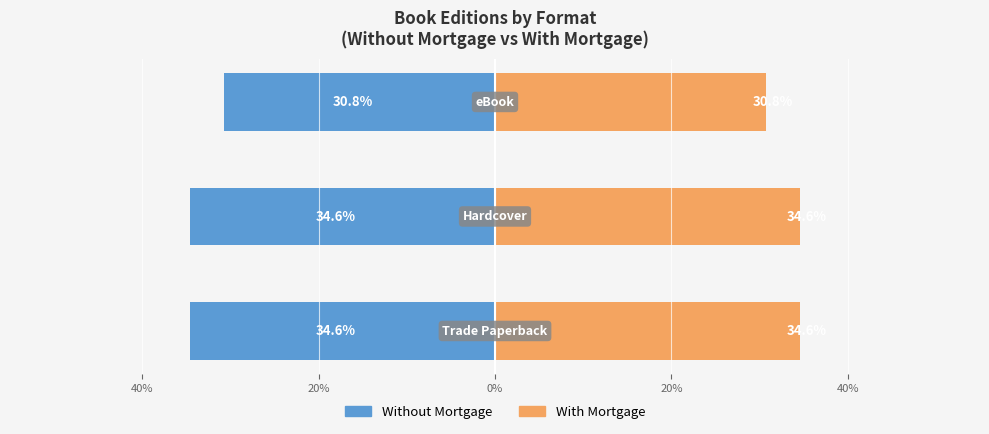

Does the chart contain stacked bars?

No